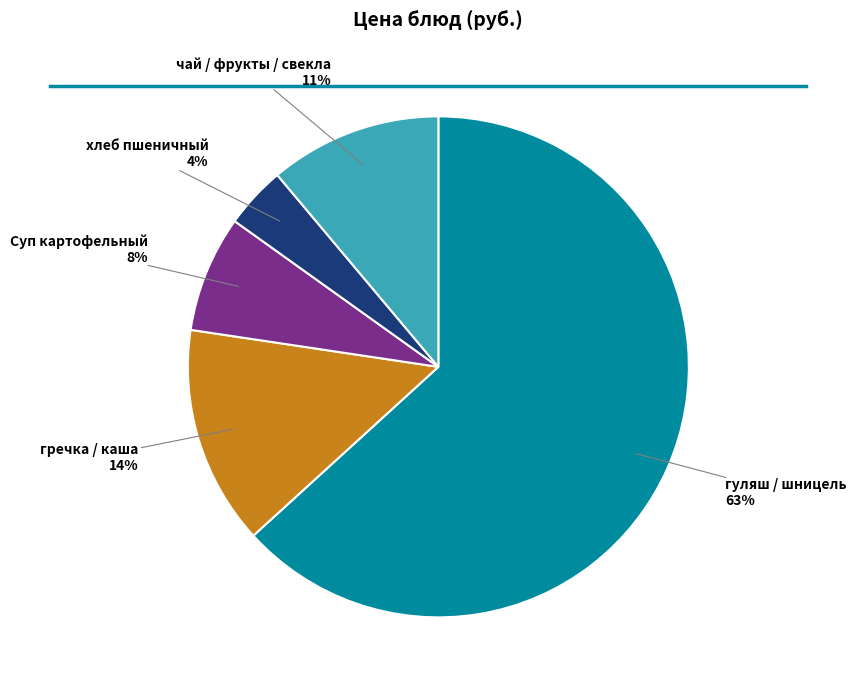

Is it true that хлеб пшеничный is 4% of the pie?

True